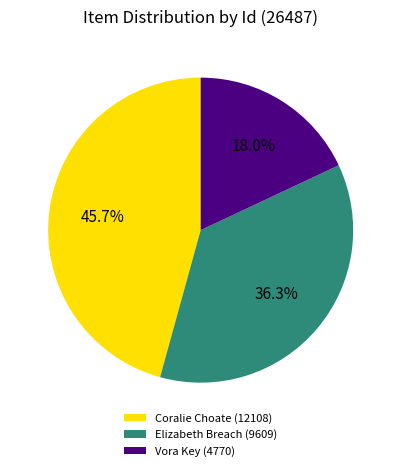

Which slice is the largest?

Coralie Choate (12108)